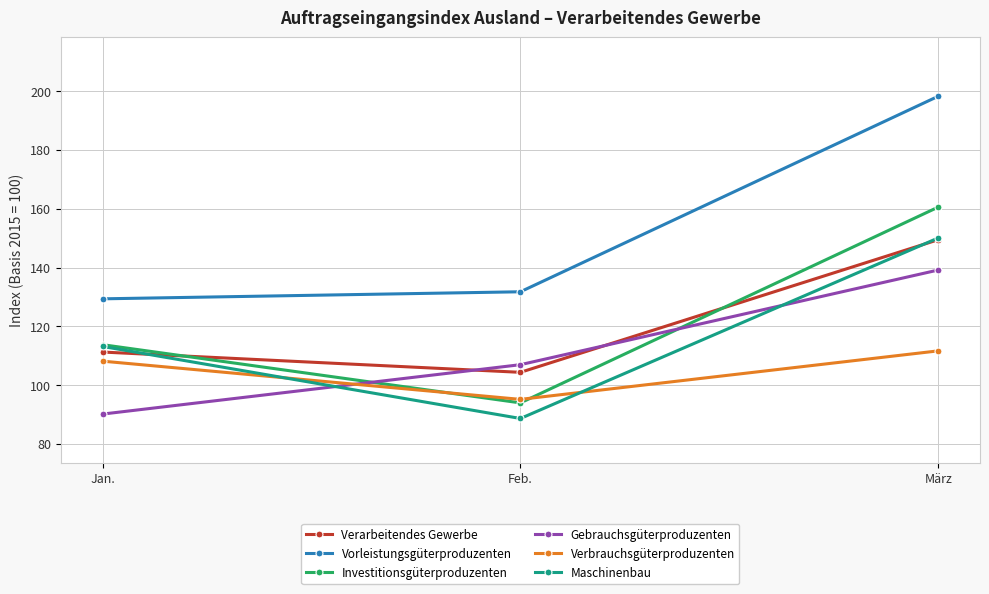

What is the value of the Gebrauchsgüterproduzenten point at the 2nd from the left?

107.0